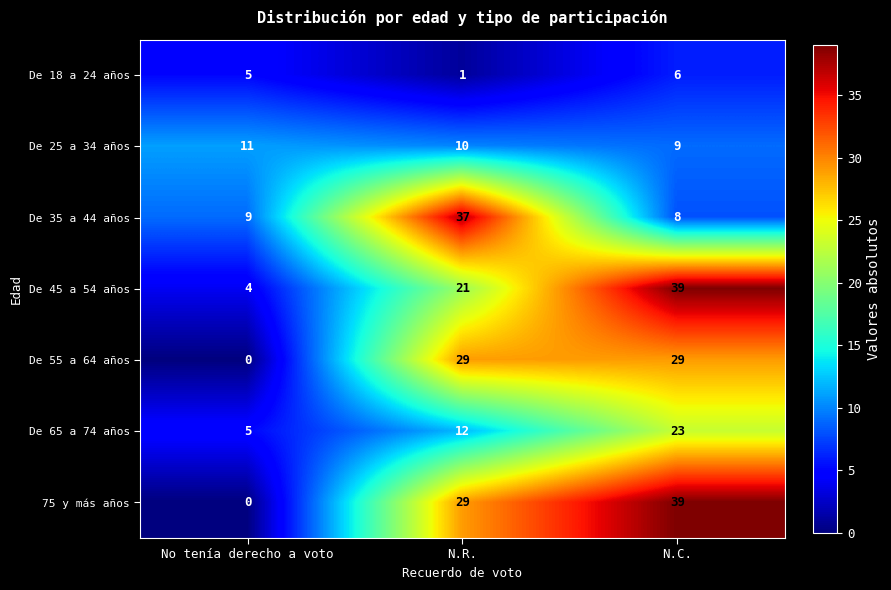

How many series are shown in this chart?

7